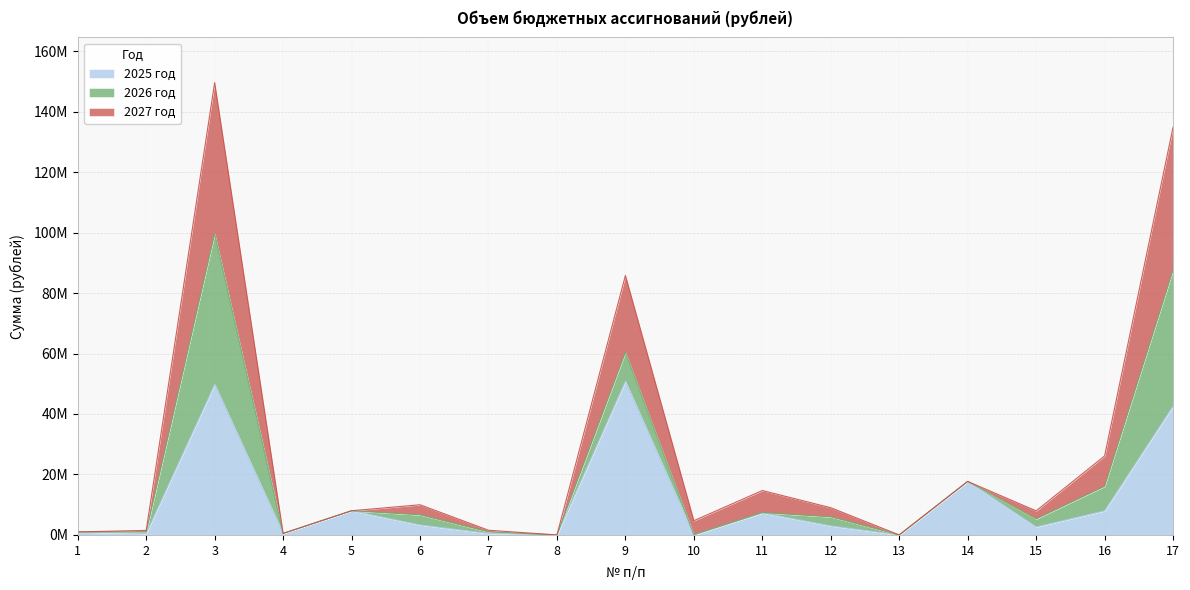

What is the value of the 2027 год point at the 11th from the left?

14.7